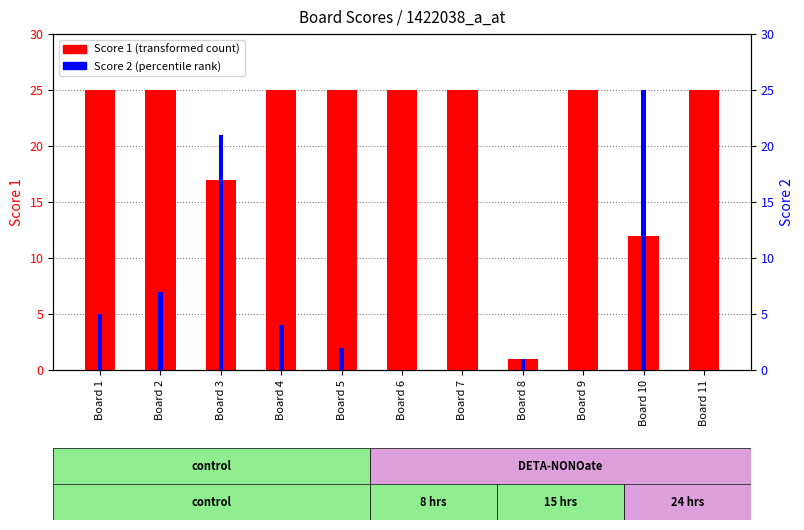

Reading left to right, what are all the values shown in this chart?

Score 1: 25	25	17	25	25	25	25	1	25	12	25
Score 2: 5	7	21	4	2	0	0	1	0	25	0